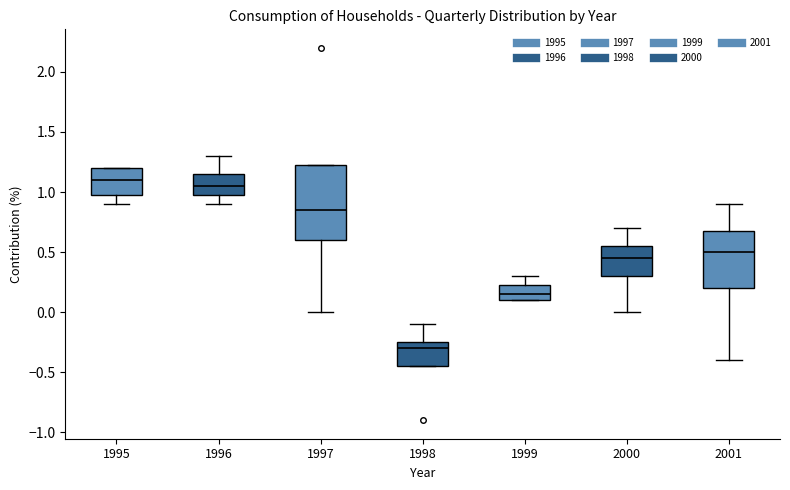

Reading left to right, read every box against the y-axis: the position of its median line, the range the box covers, and the ends of its whiskers. The values are not printed on the chart, so give them approximately, as read against the axis.

1995: median 1.10, box 1.00 to 1.20, whiskers 0.90 to 1.20
1996: median 1.05, box 1.00 to 1.15, whiskers 0.90 to 1.30
1997: median 0.85, box 0.60 to 1.25, whiskers 0.00 to 1.25
1998: median -0.30, box -0.45 to -0.25, whiskers -0.45 to -0.10
1999: median 0.15, box 0.10 to 0.25, whiskers 0.10 to 0.30
2000: median 0.45, box 0.30 to 0.55, whiskers 0.00 to 0.70
2001: median 0.50, box 0.20 to 0.70, whiskers -0.40 to 0.90